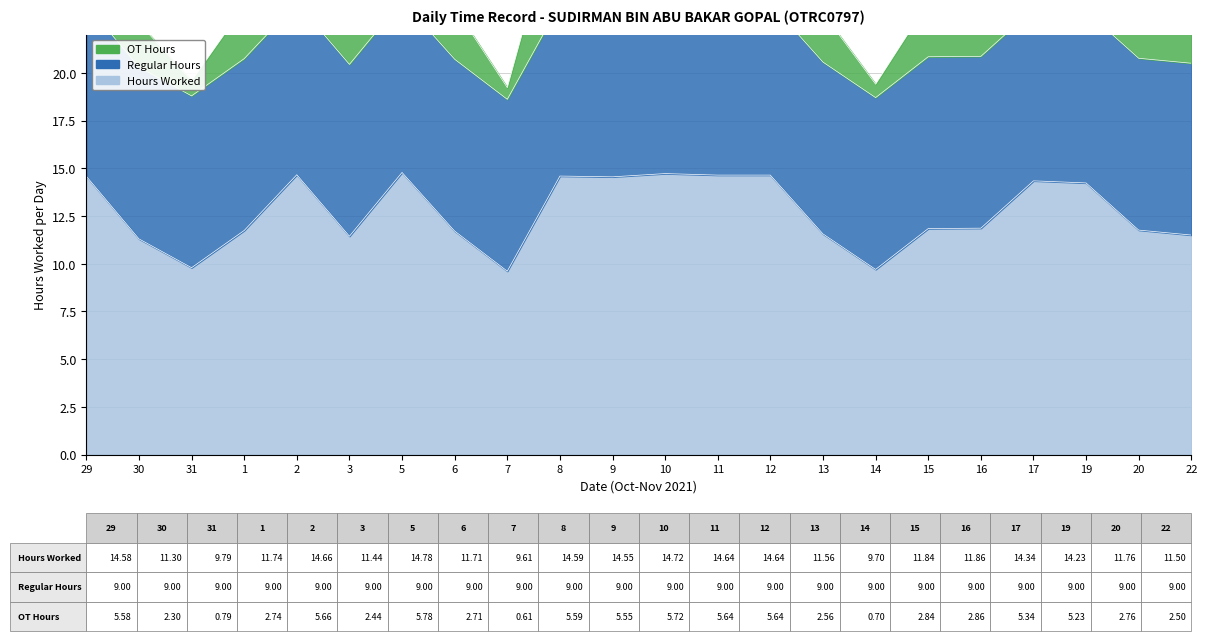

True or false: OT Hours and Hours Worked cross at least once.

False